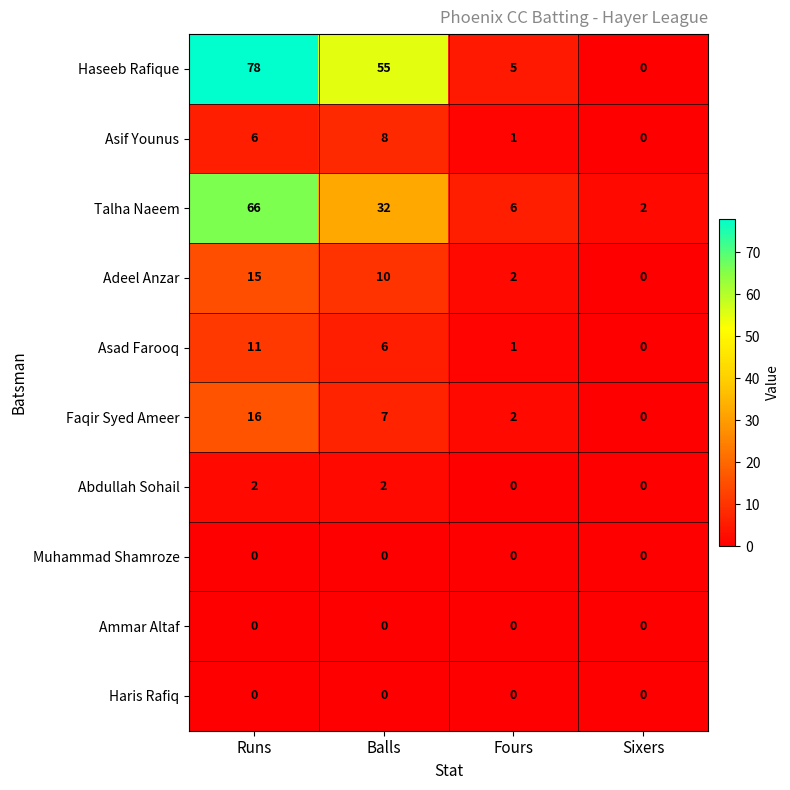

List the labels in order of Asif Younus value, largest first.

Balls, Runs, Fours, Sixers